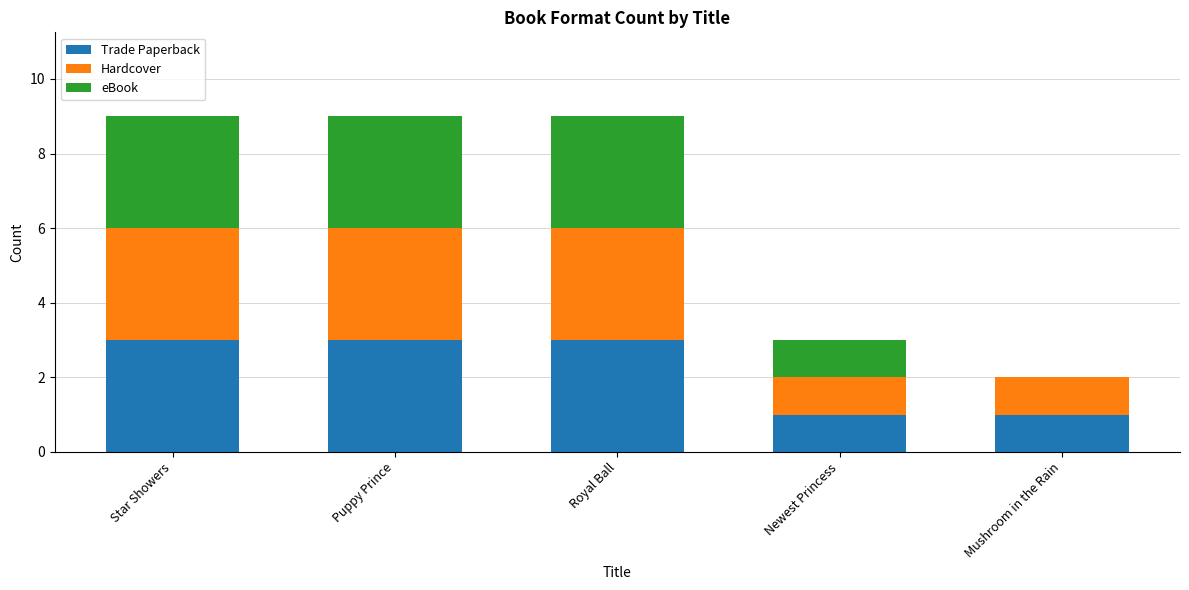

What is the total value across all series at Star Showers?

9